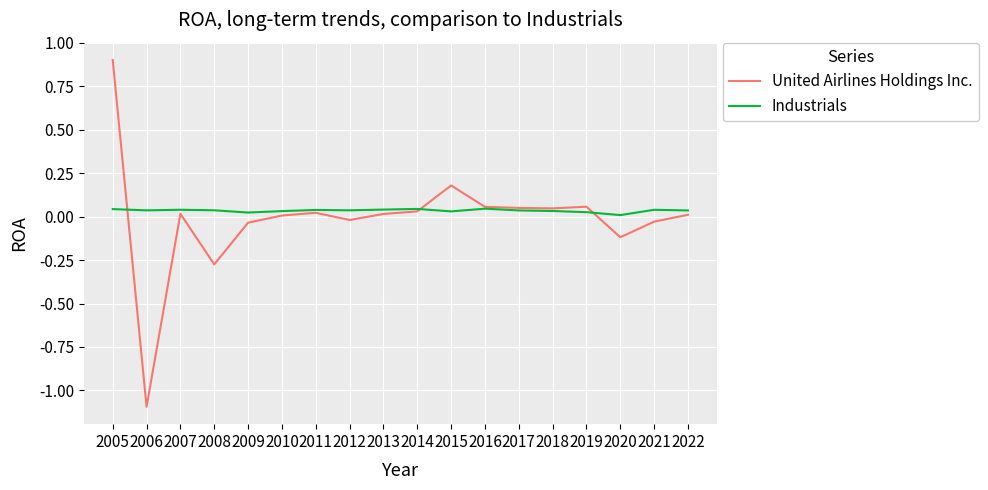

What are all the series names shown in the legend?

United Airlines Holdings Inc., Industrials